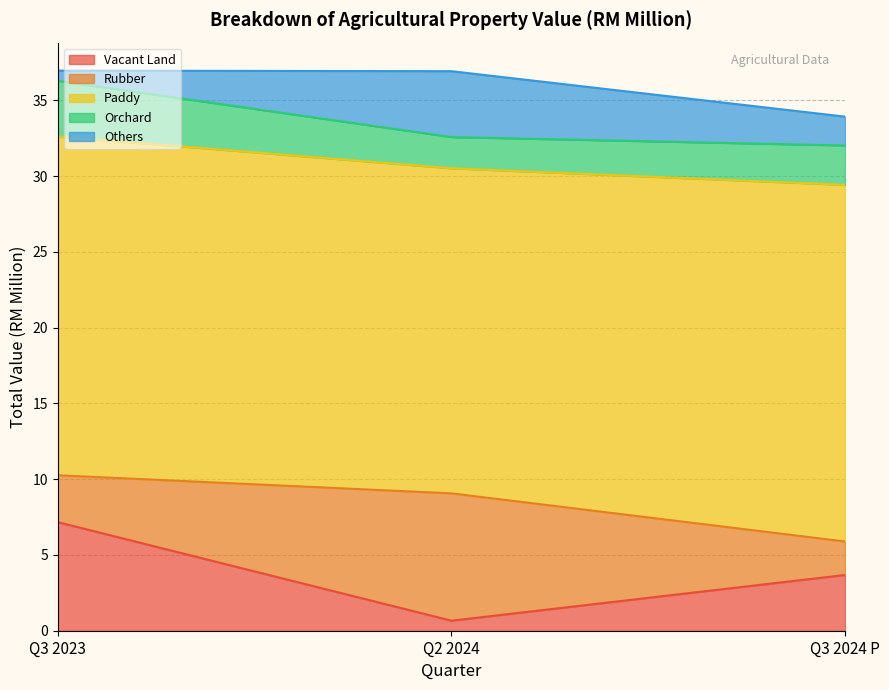

Which series changed the most between Q3 2023 and Q2 2024?

Vacant Land